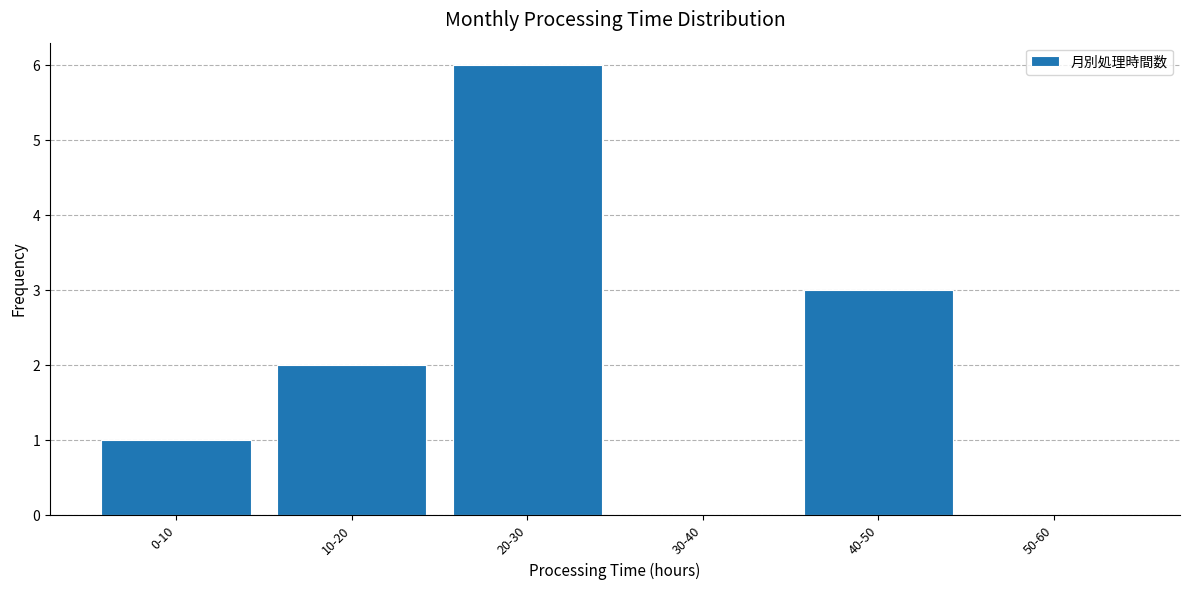

Reading left to right, list all the values displayed in this chart.

0-10=1	10-20=2	20-30=6	30-40=0	40-50=3	50-60=0